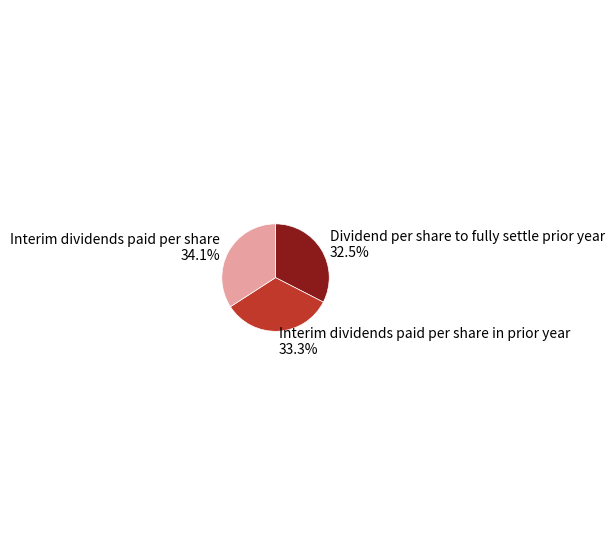

What portion of the pie excludes Interim dividends paid per share 34.1%?

65.9%